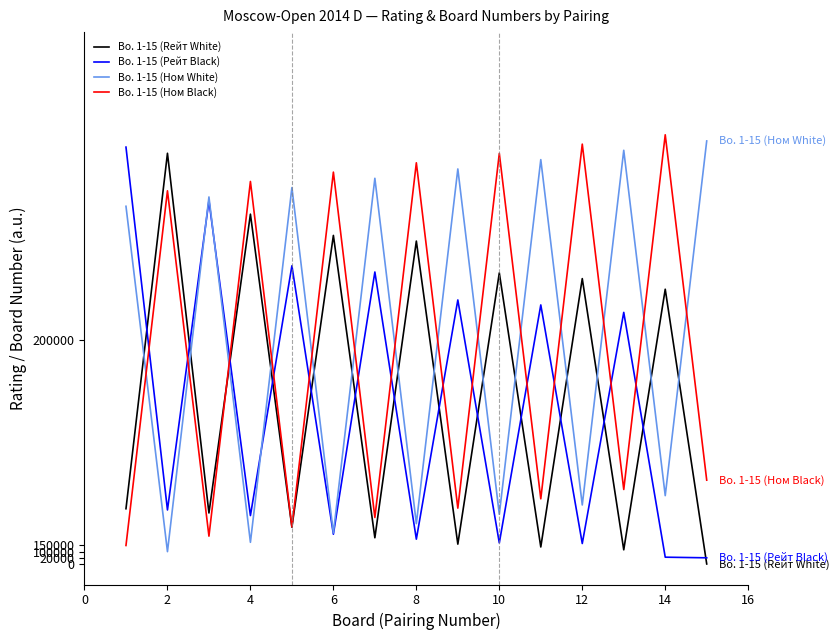

What is the difference between the second highest and second lowest values in the Bo. 1-15 (Рейт Black) series?

34735.2